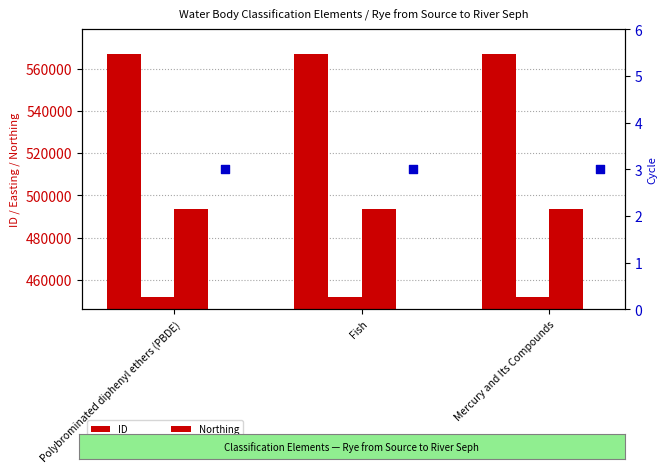

Which series has the largest Y range (max minus min)?

ID